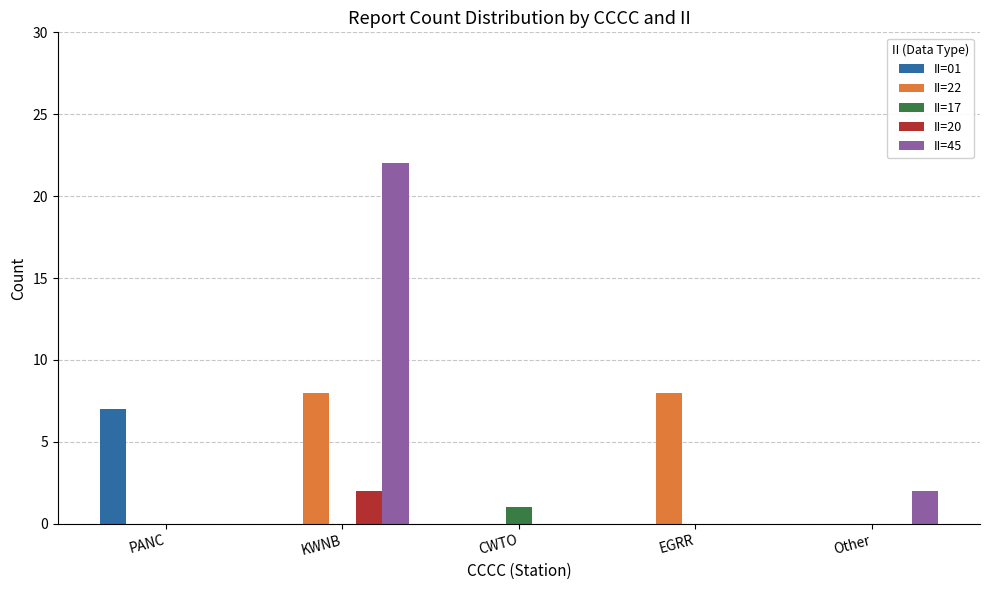

The II=22 series shows 0 at CWTO. True or false?

True